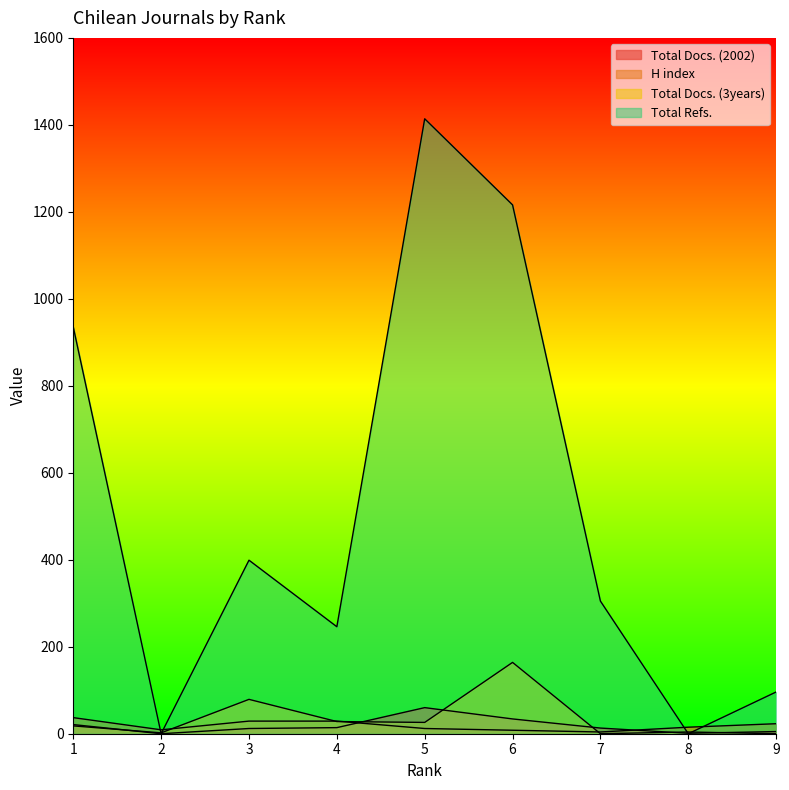

True or false: H index has a value of 15 at 8.

True